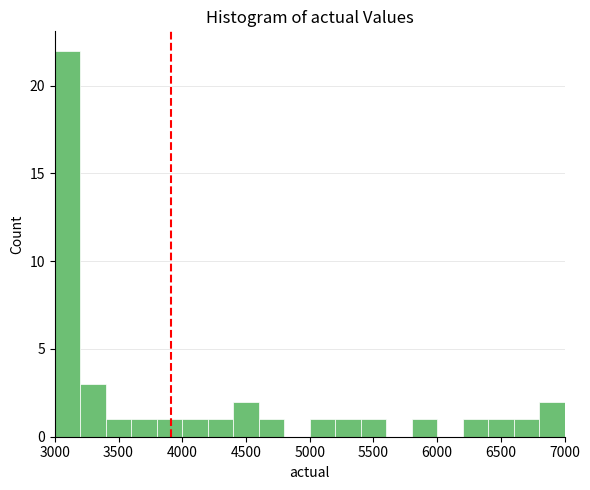

How tall is the bar that spans 5800 to 6000 on the x-axis? The values are not printed on the chart, so give them approximately, as read against the axis.

1